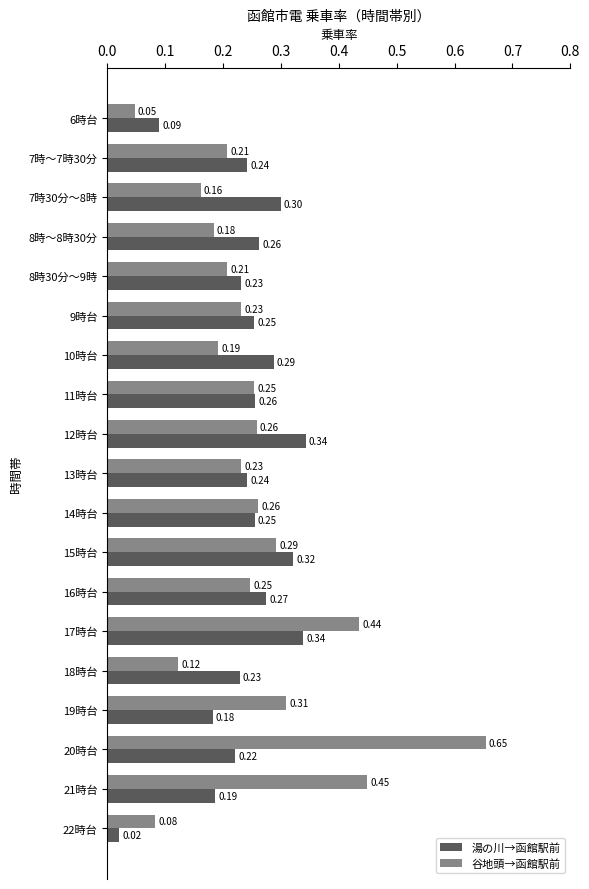

What is the sum of all 湯の川→函館駅前 values?

4.5